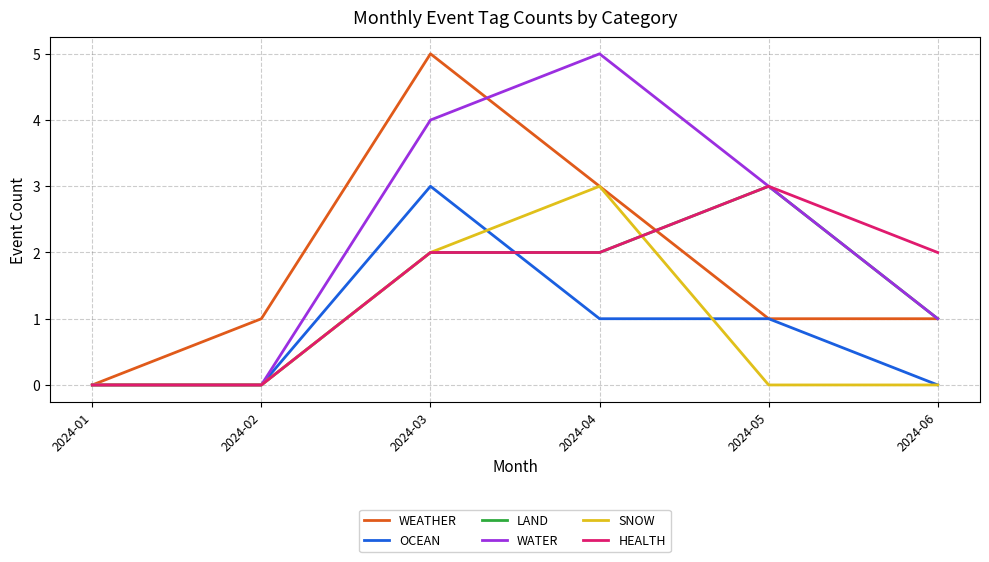

Reading right to left, extract all data points from this chart.

WEATHER: 1	1	3	5	1	0
OCEAN: 0	1	1	3	0	0
LAND: 1	3	2	2	0	0
WATER: 1	3	5	4	0	0
SNOW: 0	0	3	2	0	0
HEALTH: 2	3	2	2	0	0